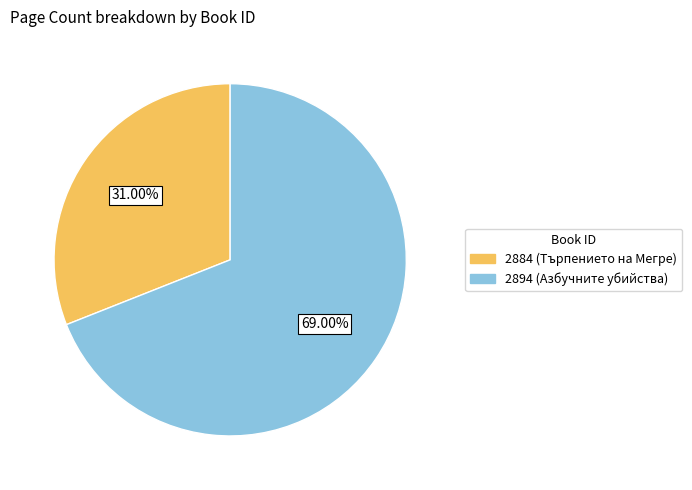

To the nearest percent, what is the difference between the 2894 and 2884 slice percentages?

38%